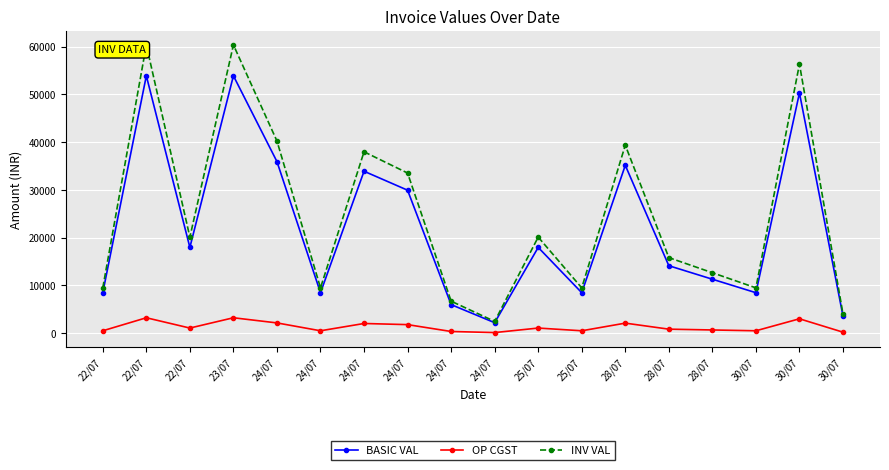

Reading left to right, transcribe all the data shown in this chart.

BASIC VAL: 22/07=8475.0	22/07=53874.0	22/07=17958.0	23/07=53874.0	24/07=35916.0	24/07=8475.0	24/07=33900.0	24/07=29930.0	24/07=5986.0	24/07=2200.0	25/07=17958.0	25/07=8475.0	28/07=35137.8	28/07=14125.0	28/07=11300.0	30/07=8475.0	30/07=50282.4	30/07=3591.6
OP CGST: 22/07=508.5	22/07=3232.4	22/07=1077.5	23/07=3232.4	24/07=2155.0	24/07=508.5	24/07=2034.0	24/07=1795.8	24/07=359.2	24/07=132.0	25/07=1077.5	25/07=508.5	28/07=2108.3	28/07=847.5	28/07=678.0	30/07=508.5	30/07=3016.9	30/07=215.5
INV VAL: 22/07=9492.0	22/07=60338.9	22/07=20113.0	23/07=60338.9	24/07=40225.9	24/07=9492.0	24/07=37968.0	24/07=33521.6	24/07=6704.3	24/07=2464.0	25/07=20113.0	25/07=9492.0	28/07=39354.4	28/07=15820.0	28/07=12656.0	30/07=9492.0	30/07=56316.3	30/07=4022.6